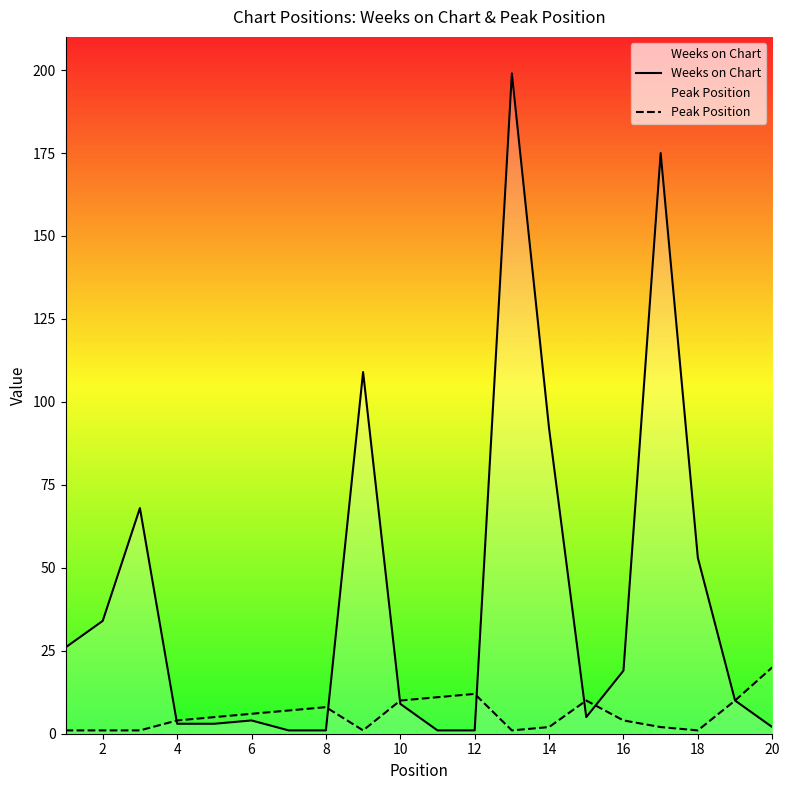

At 16, list the series in order from smallest to largest.

Peak Position, Weeks on Chart